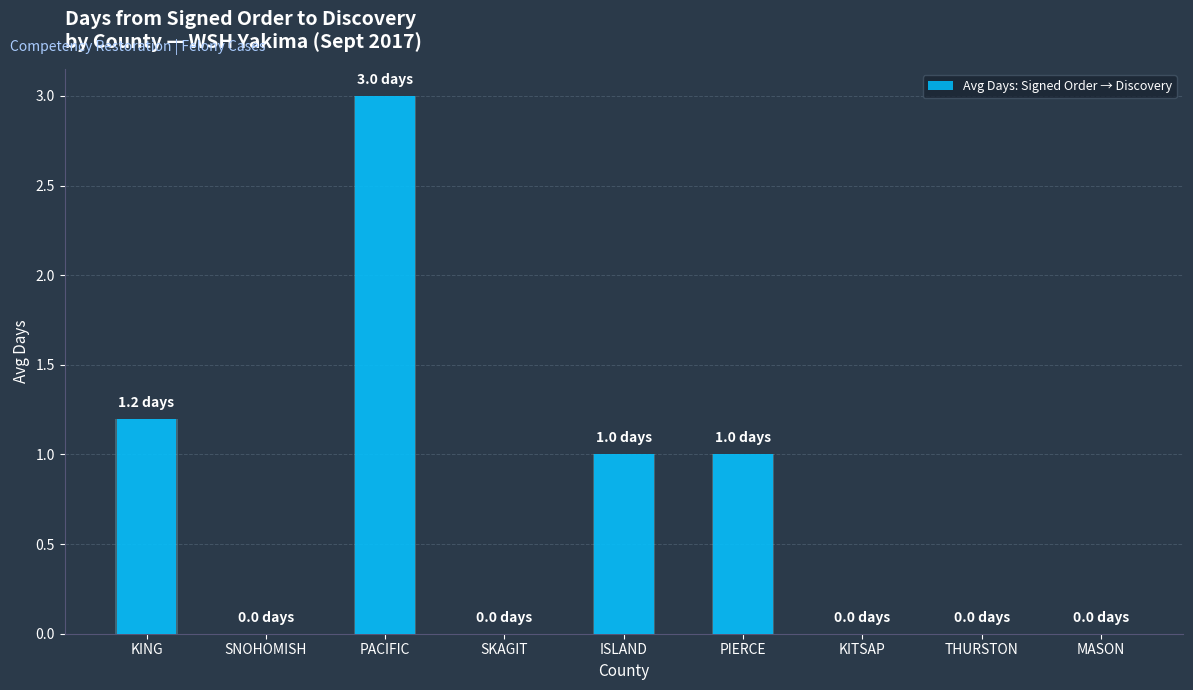

Between KING and SNOHOMISH, which is larger?

KING